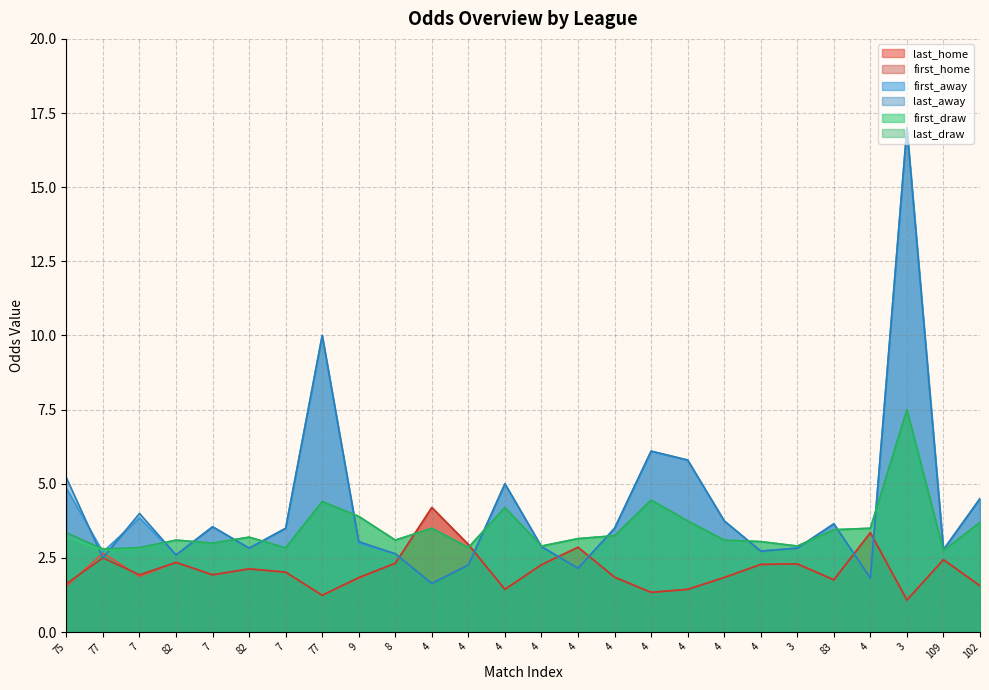

How many values in the first_home series exceed 2?

13